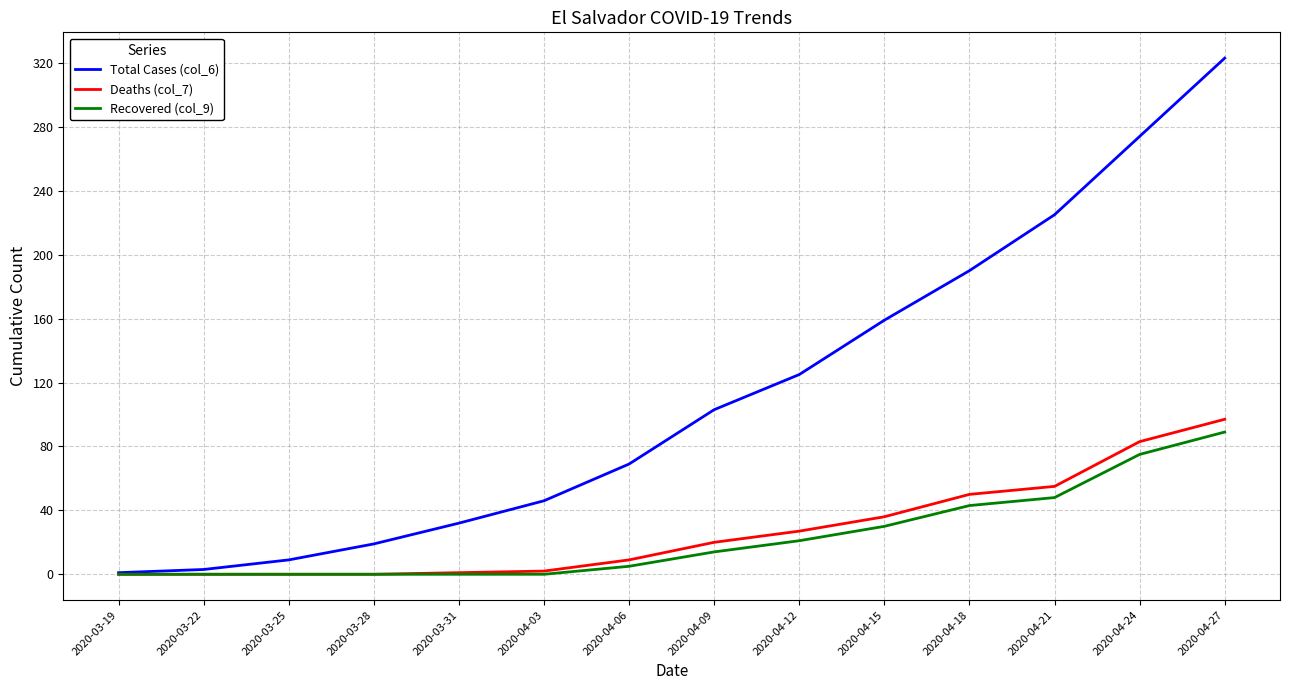

Is this an area chart (filled region under the line)?

No